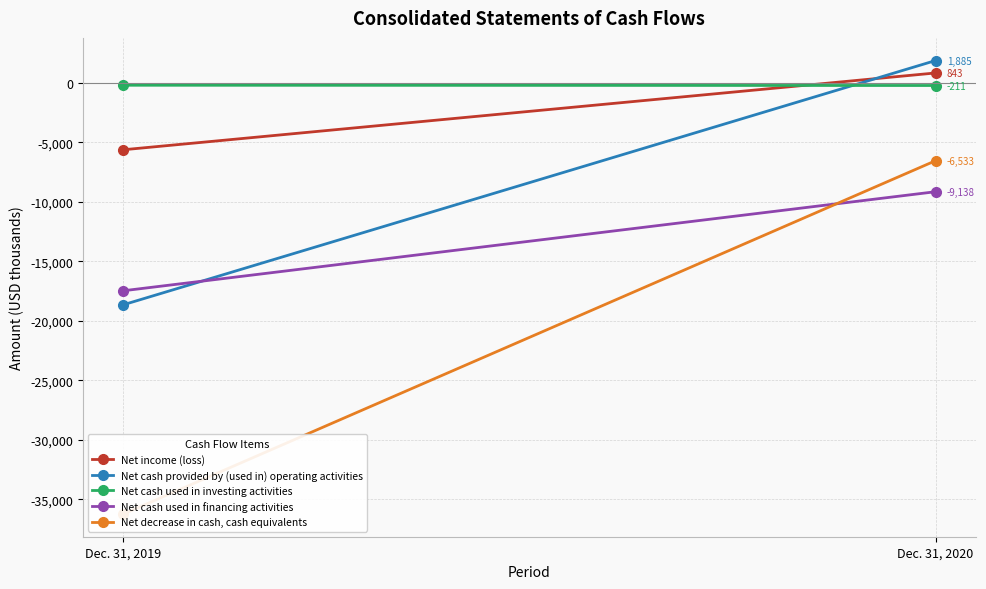

What is the difference between the Net cash used in financing activities values at Dec. 31, 2020 and Dec. 31, 2019?

8323